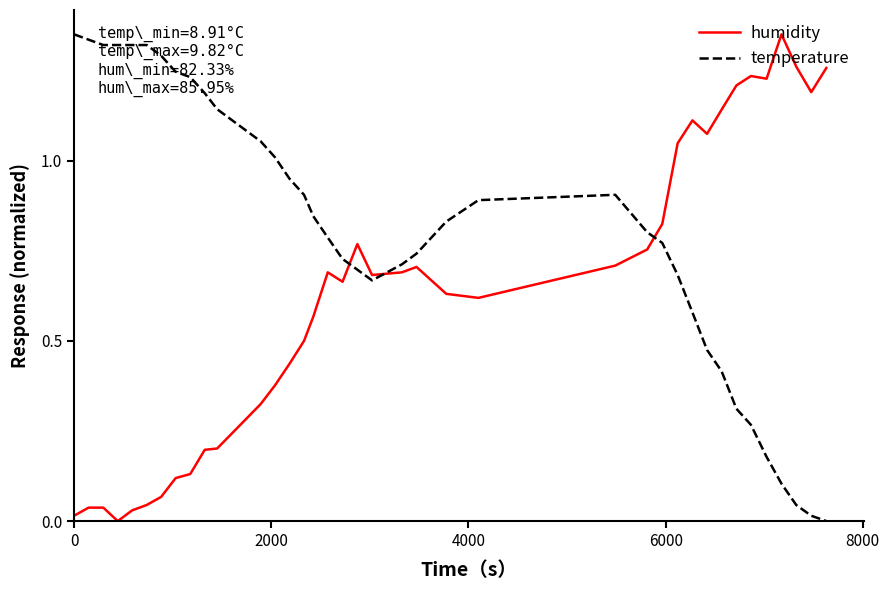

Which series has the largest total across all categories?

temperature